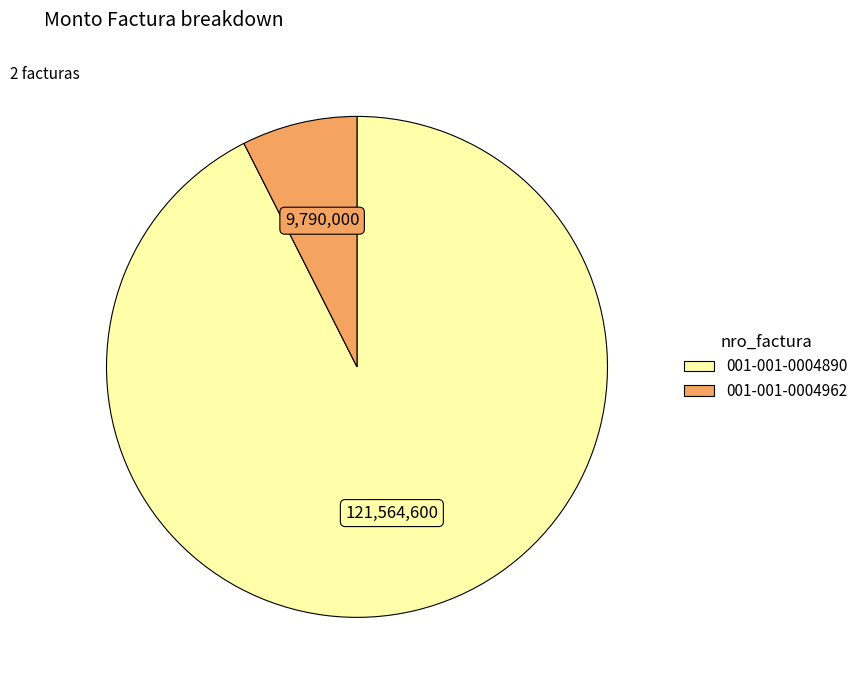

Is the sum of 001-001-0004962 and 001-001-0004890 greater than half?

Yes